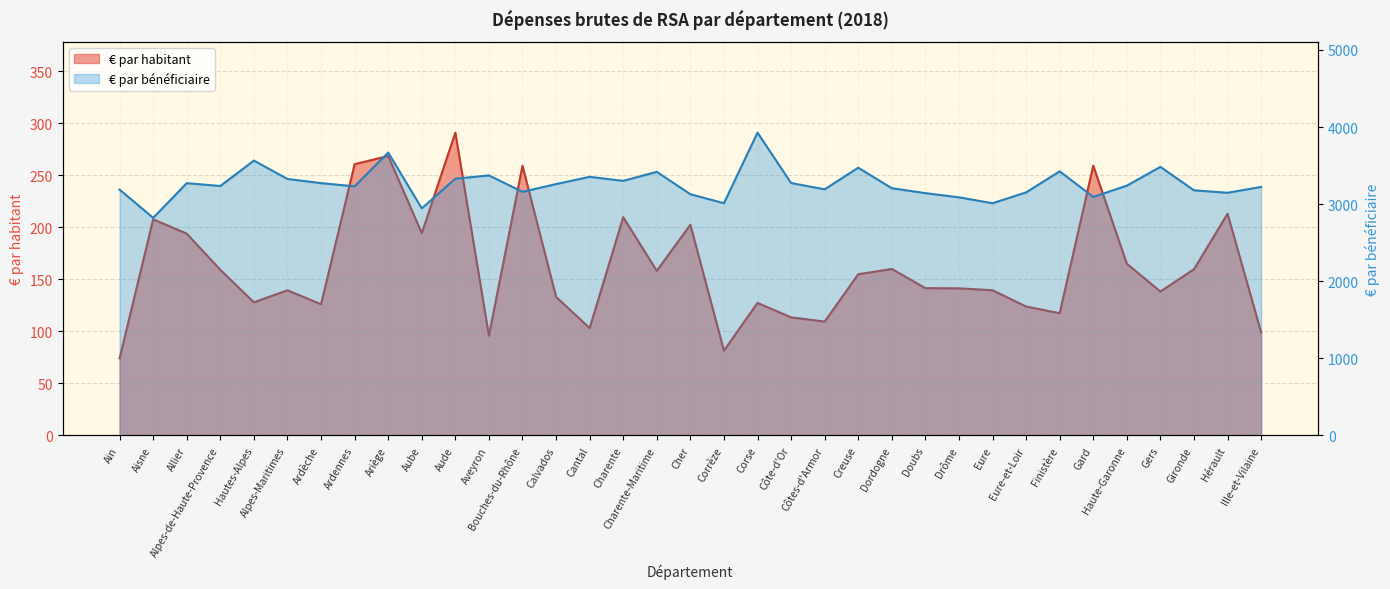

What is the difference between the second highest and minimum values in the € par habitant series?

194.5